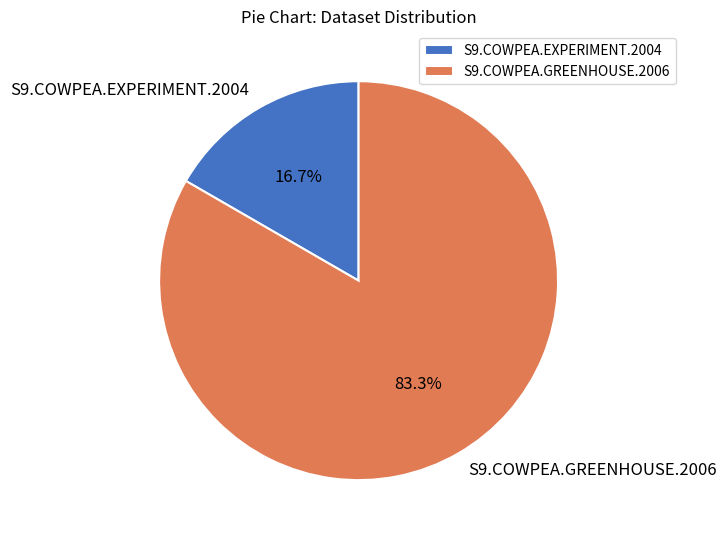

To the nearest percent, what percentage of the pie is S9.COWPEA.GREENHOUSE.2006?

83%